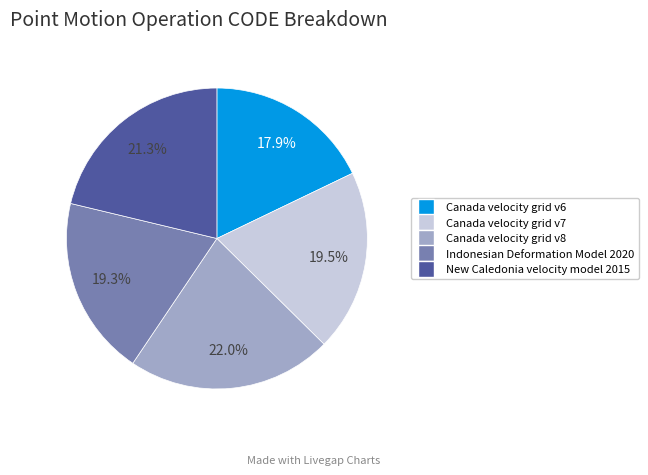

Is the sum of Canada velocity grid v7 and Canada velocity grid v6 greater than half?

No